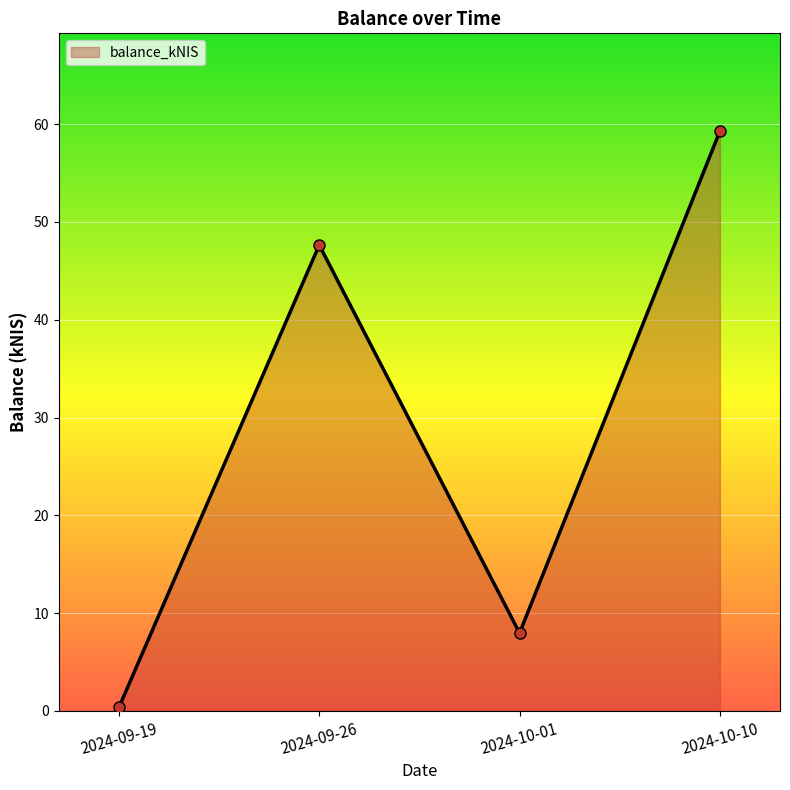

Is it true that the value at 2024-10-10 is 59.3?

True